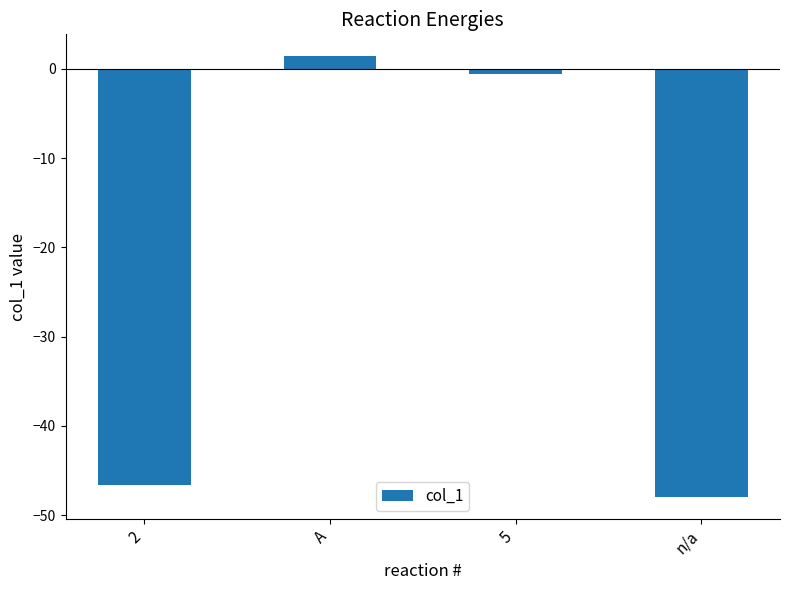

True or false: the data shows -0.5 at 5.

True